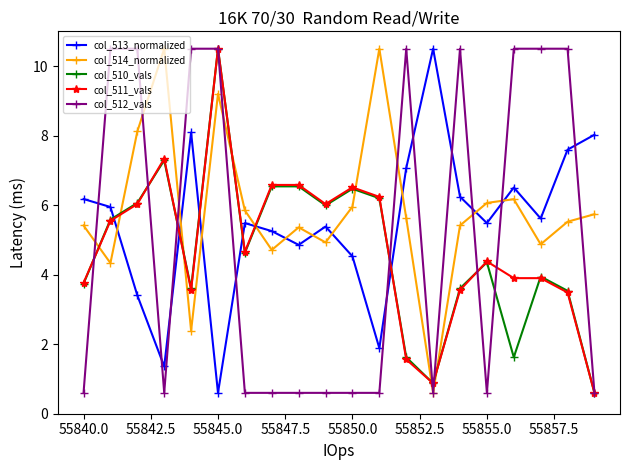

Count the number of data series in this chart.

5